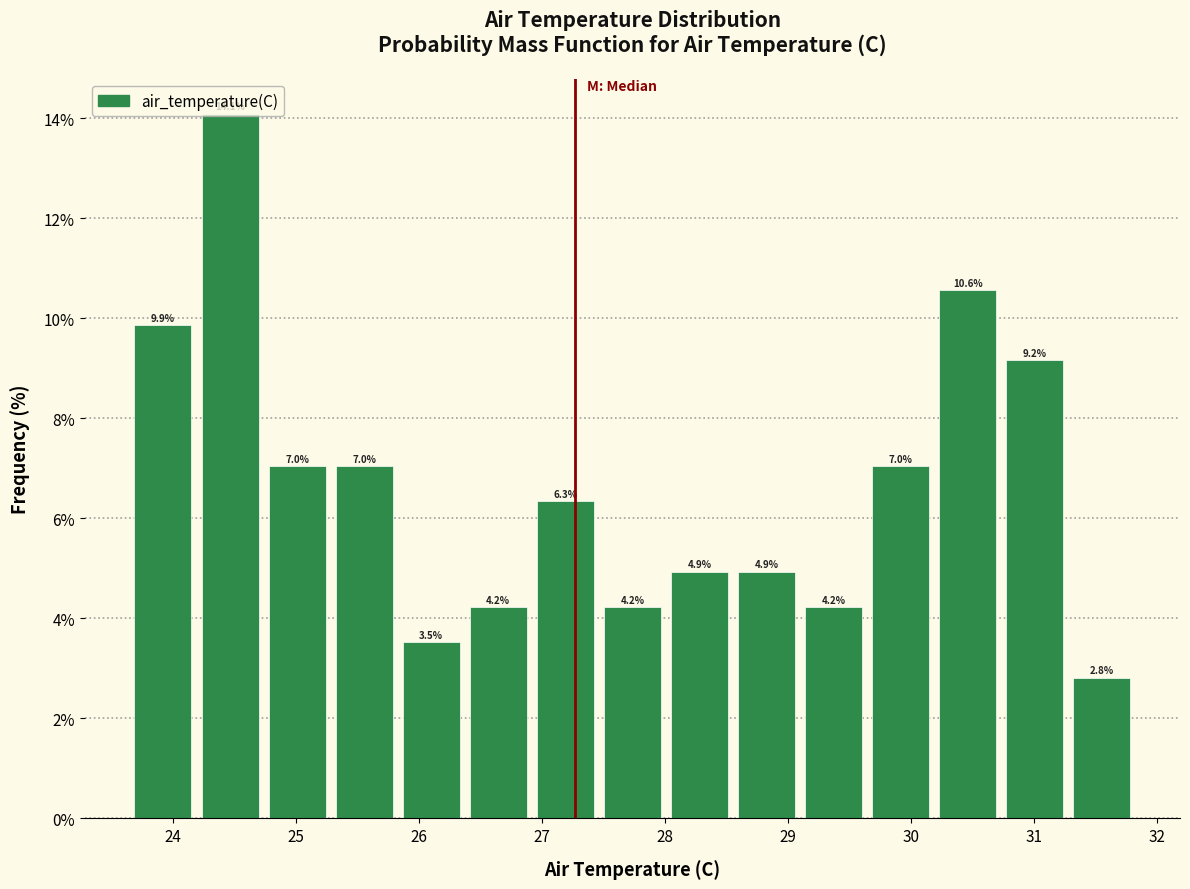

Which range on the x-axis has the tallest bar?

24.2 to 24.7